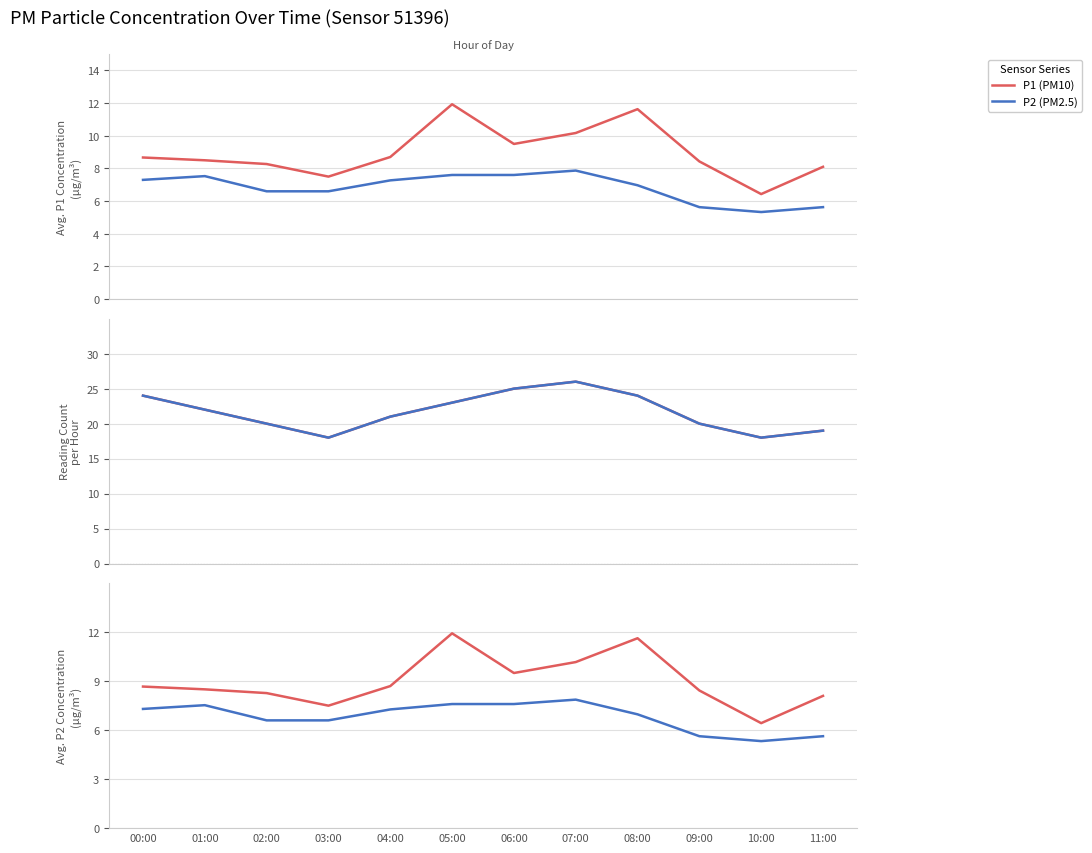

Where is the first local minimum for P1 (PM10)?

03:00